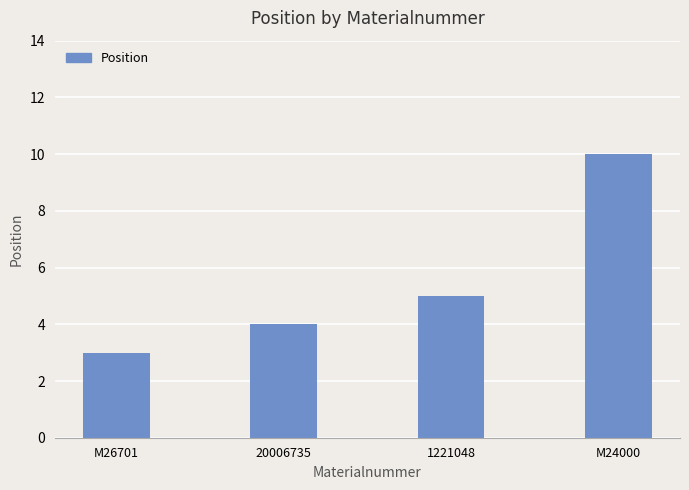

Does the chart contain stacked bars?

No